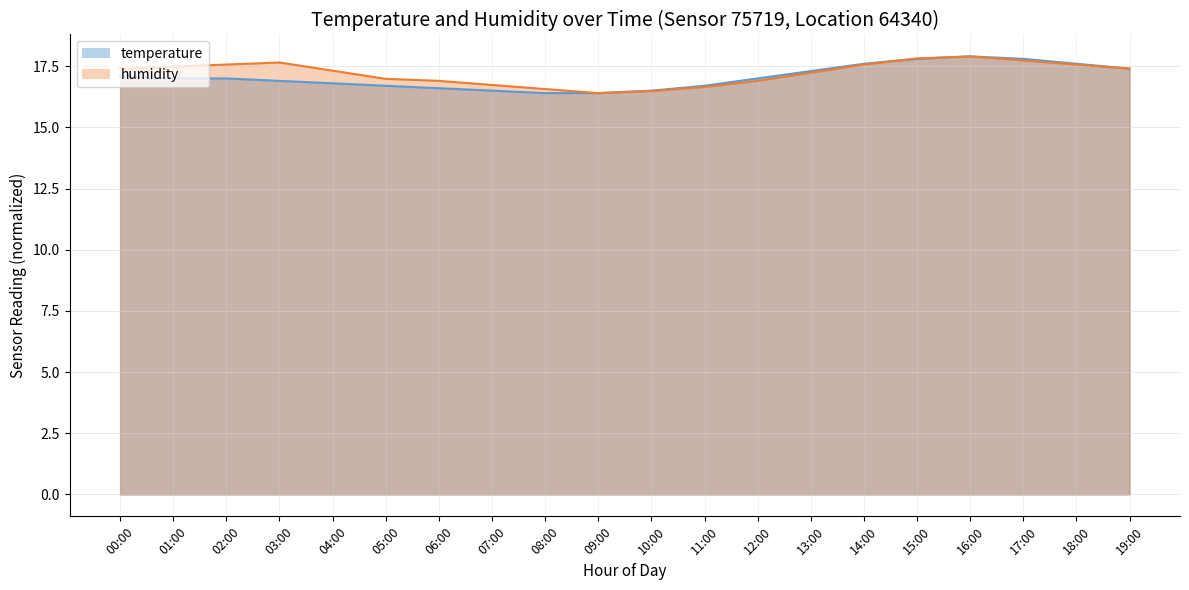

How many values in the humidity series exceed 17?

12